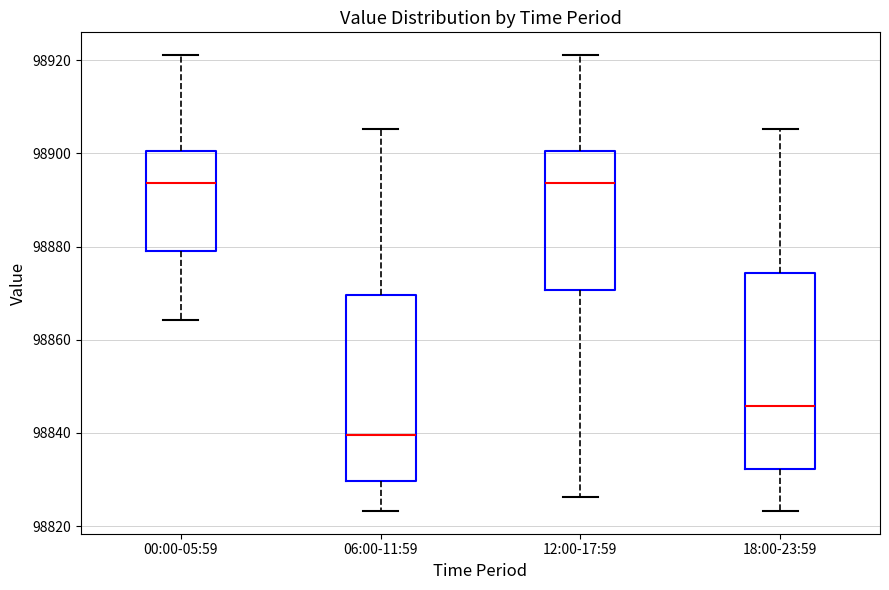

Where is the upper edge of the box for 18:00-23:59 on the y-axis? The values are not printed on the chart, so give them approximately, as read against the axis.

98874